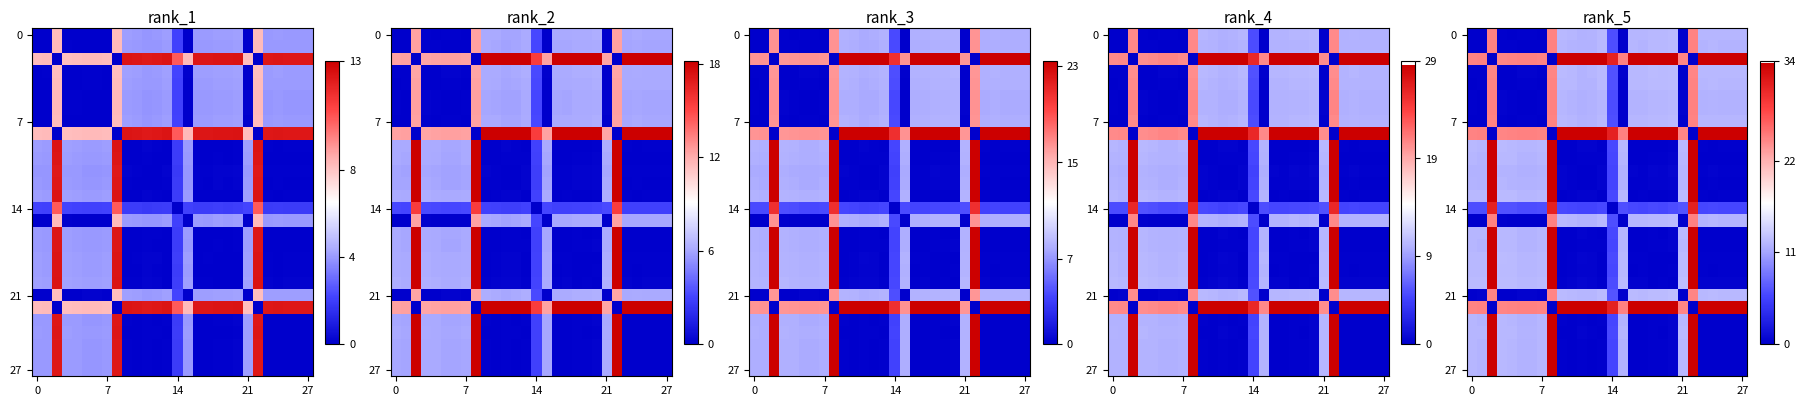

Count the number of data series in this chart.

28